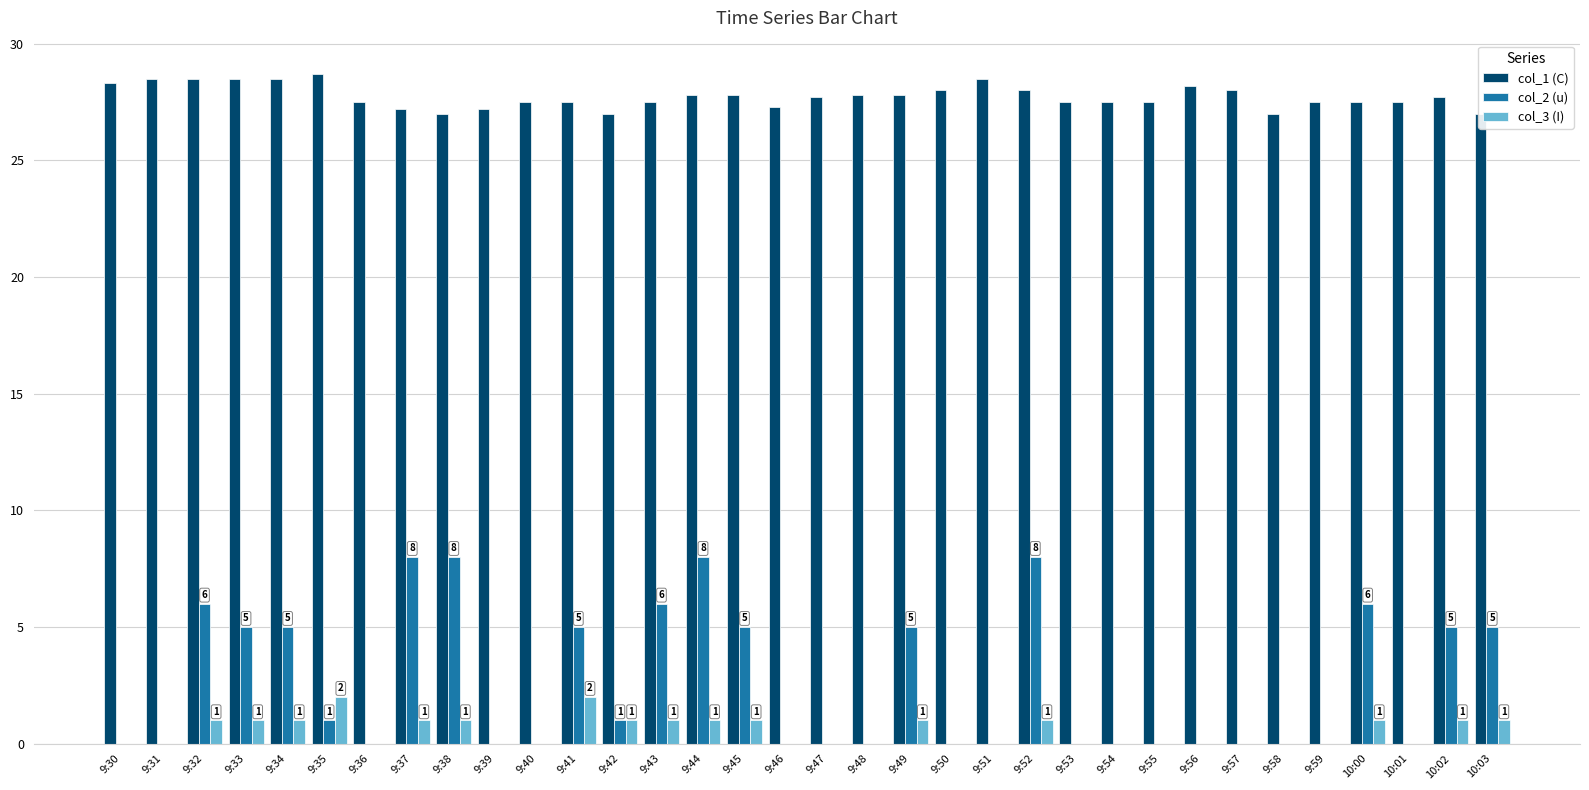

How many data points does each series have?

34